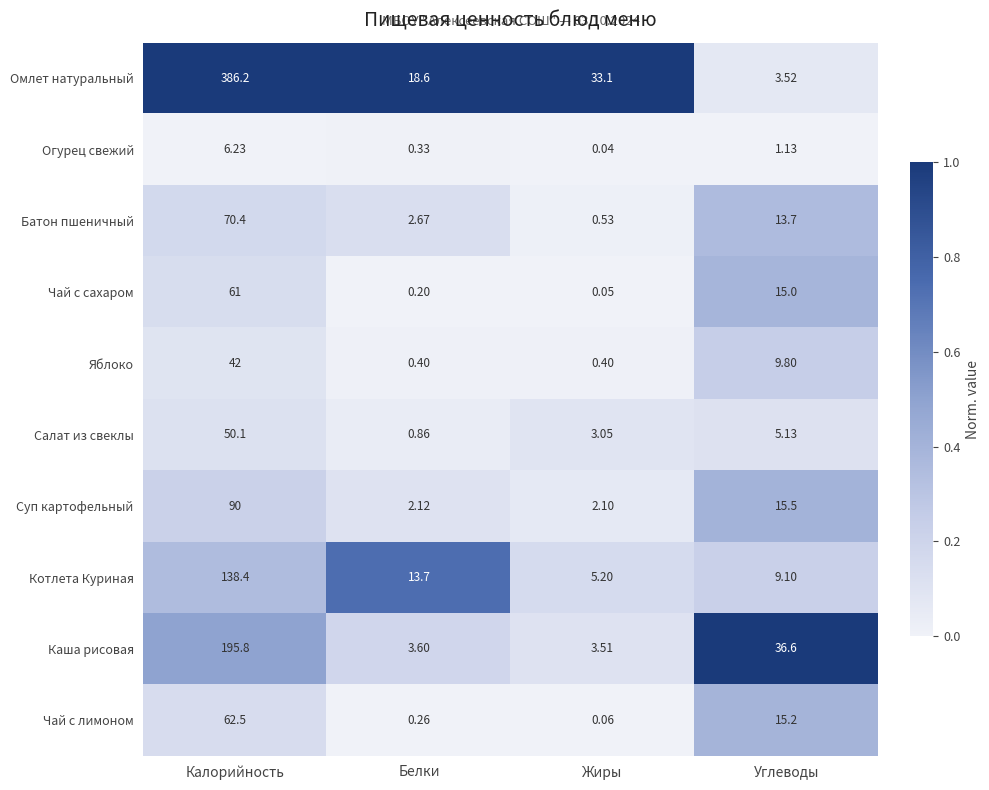

Which category has the highest value in the Каша рисовая series?

Калорийность